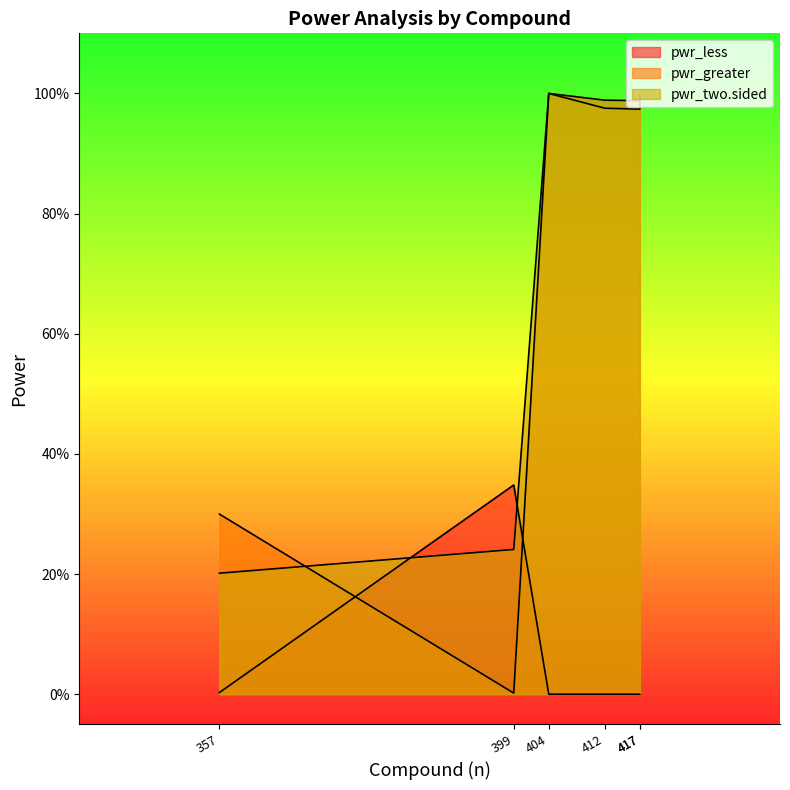

The pwr_less series shows 0.6 at GSK429286A. True or false?

False